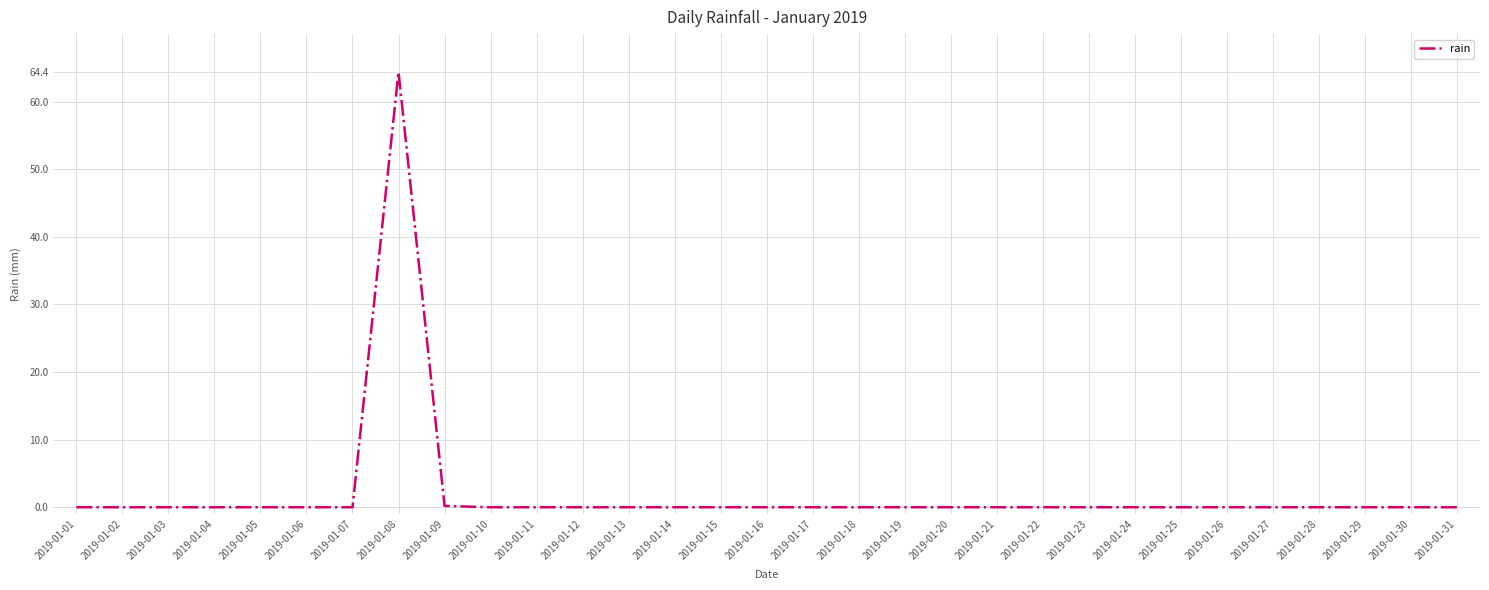

What is the average value?

2.1